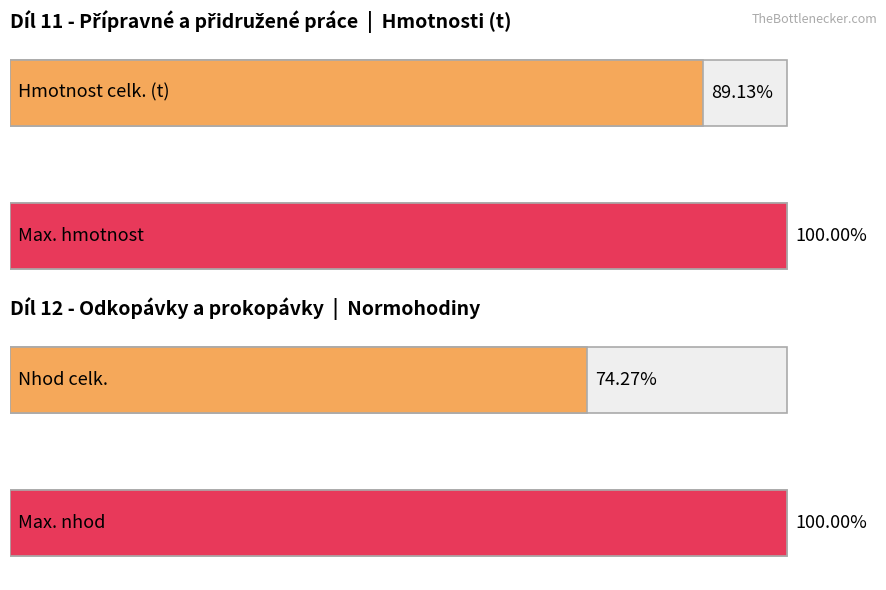

How many series are shown in this chart?

2